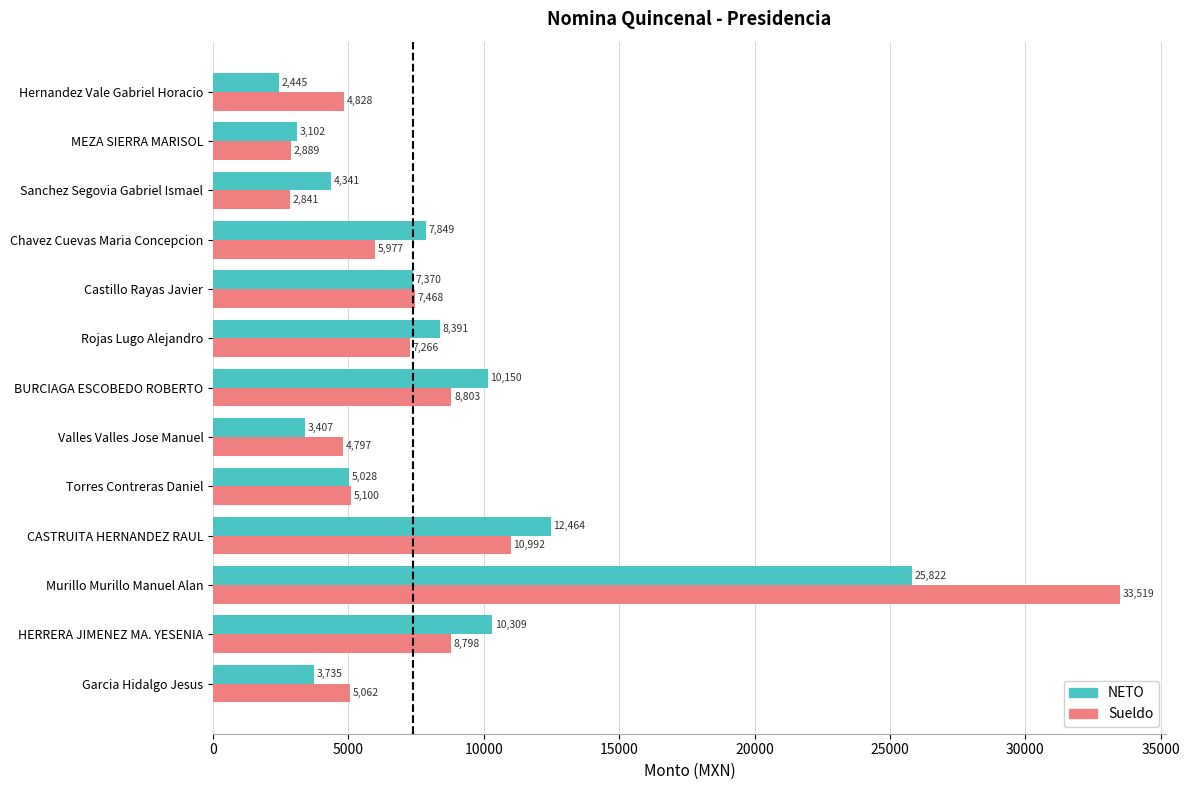

What is the lowest value of the NETO series?

2444.5